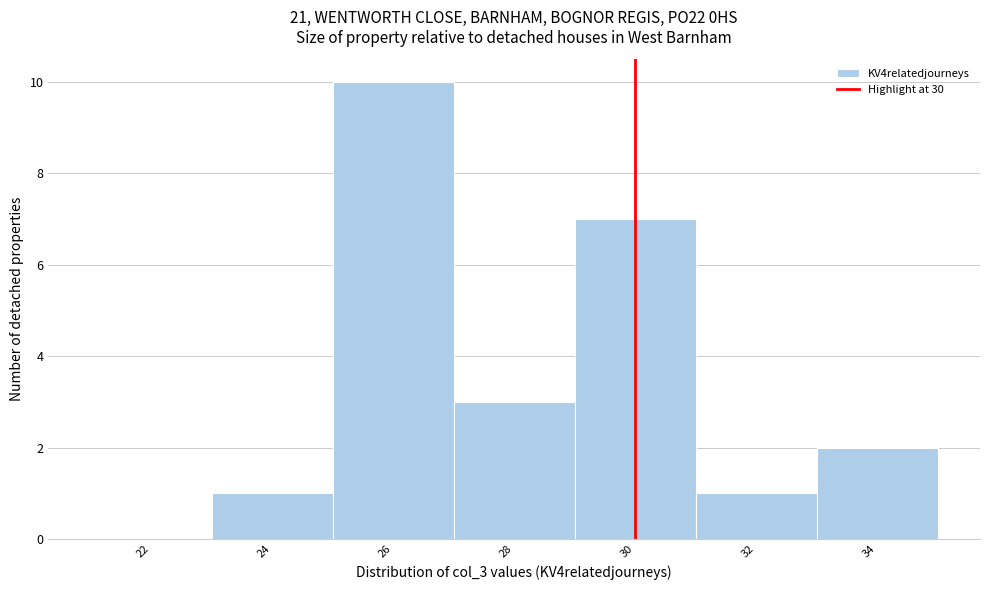

Over which range of the x-axis is the bar tallest?

25 to 27